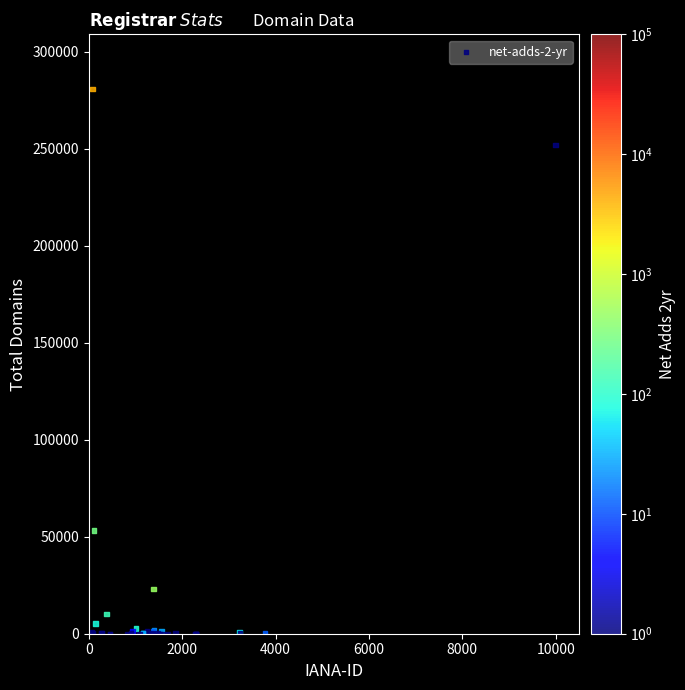

What Y value in the scatter plot is closest to 140413?

53098